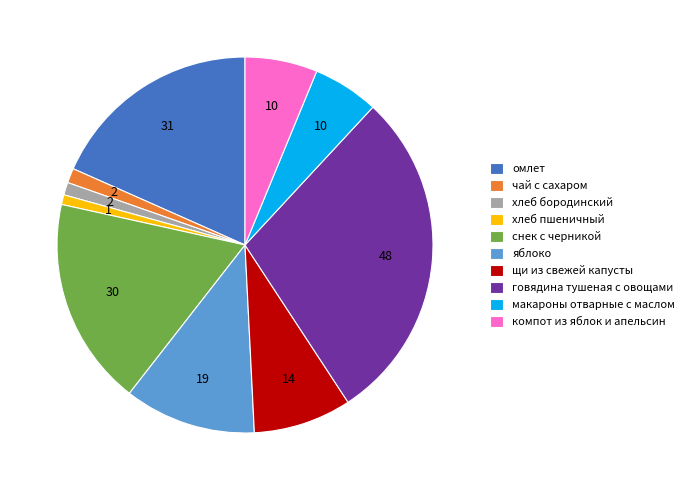

Do хлеб бородинский and чай с сахаром together represent more than half of the pie?

No